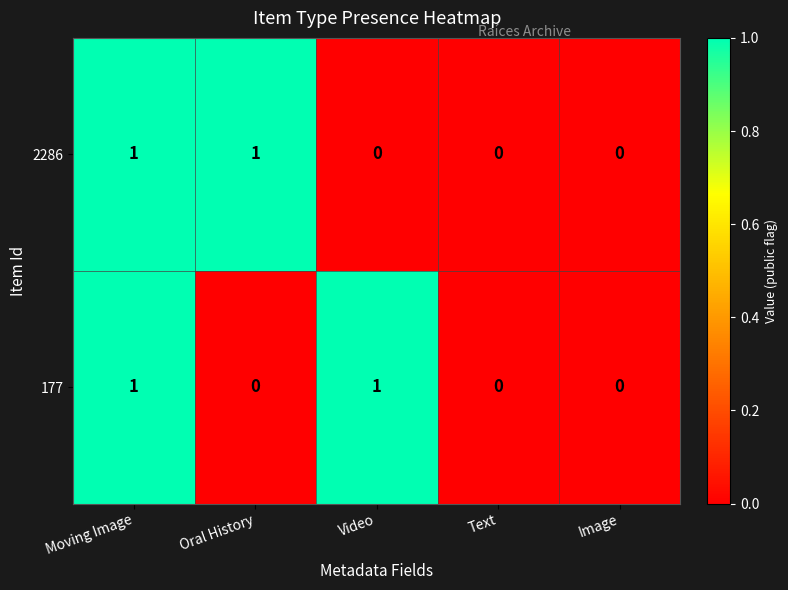

Which series changed the most between Video and Image?

177